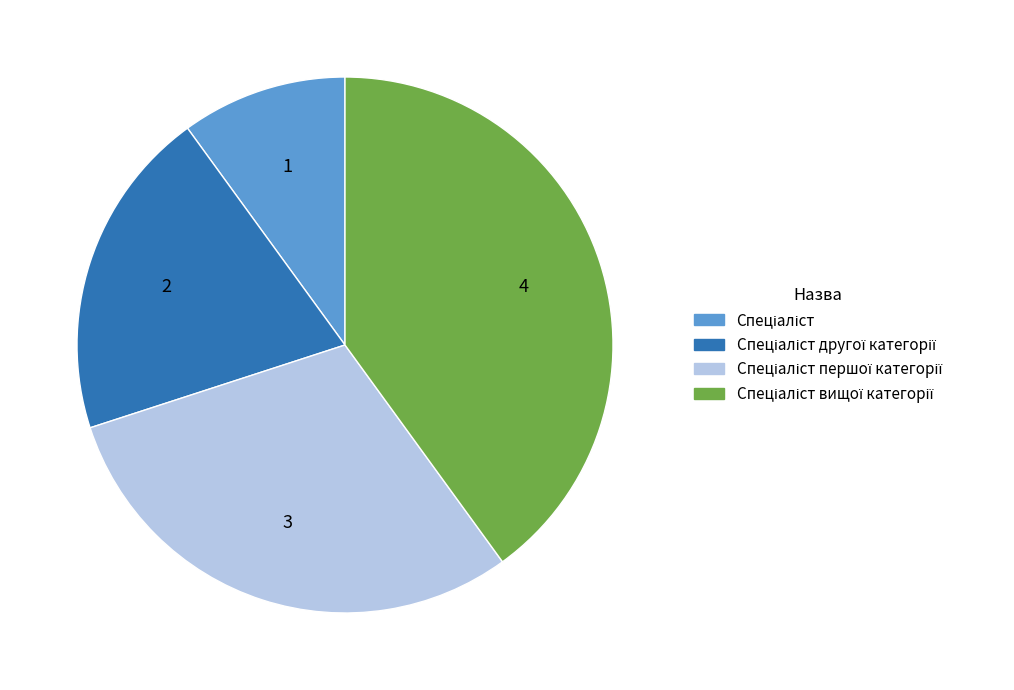

Count the number of slices in the pie.

4